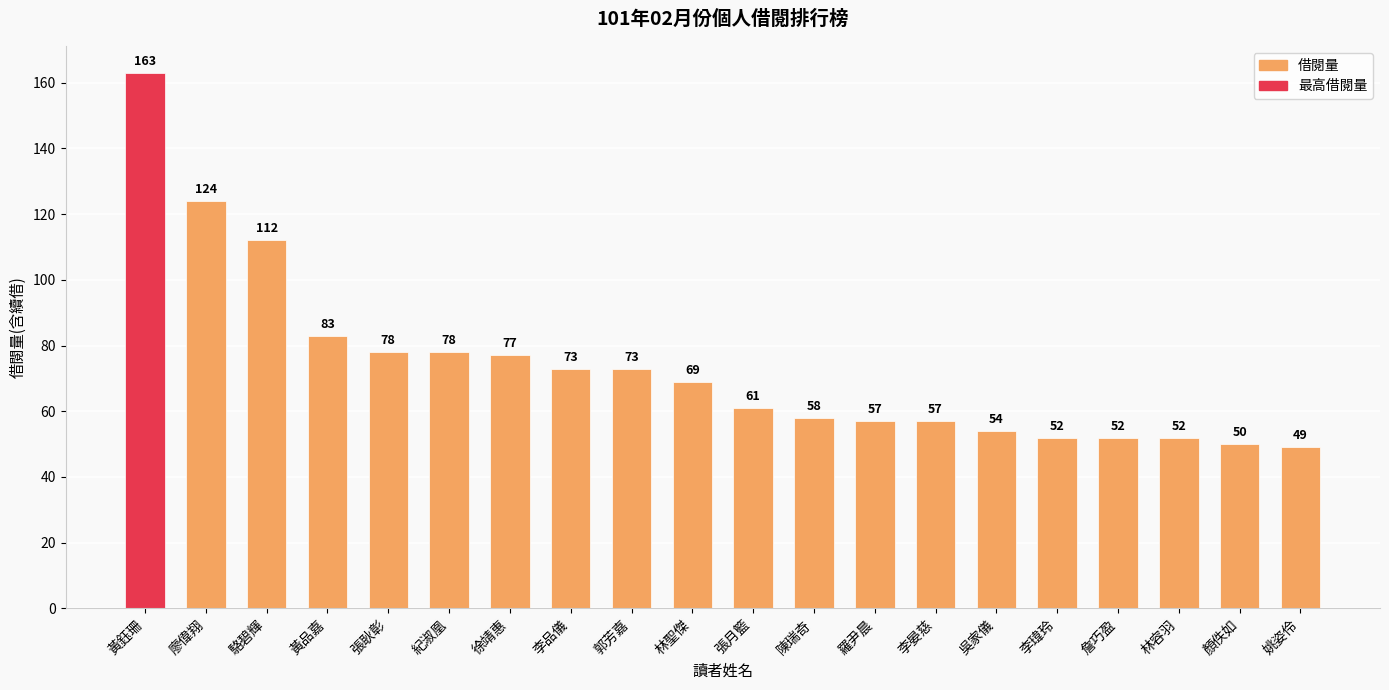

What is the average value?

74